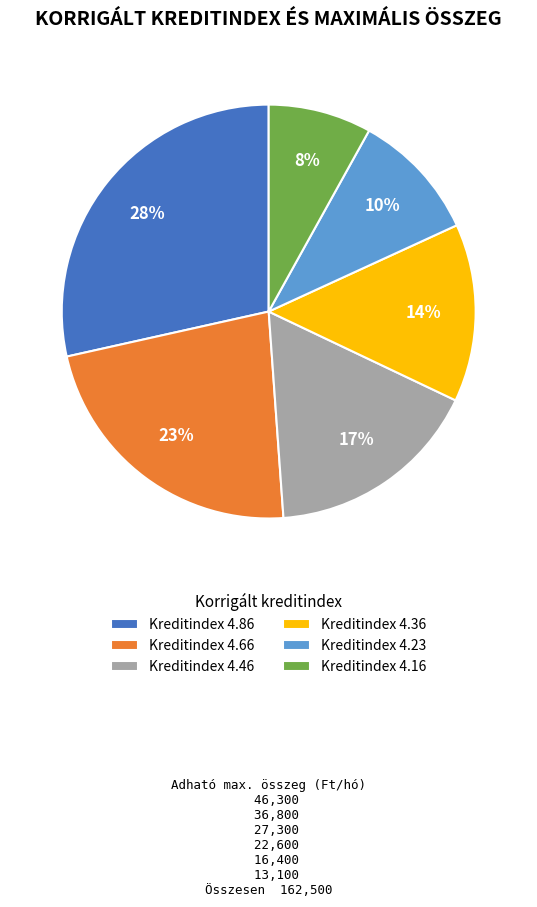

To the nearest percent, what is the difference between the largest and smallest slice percentages?

20%